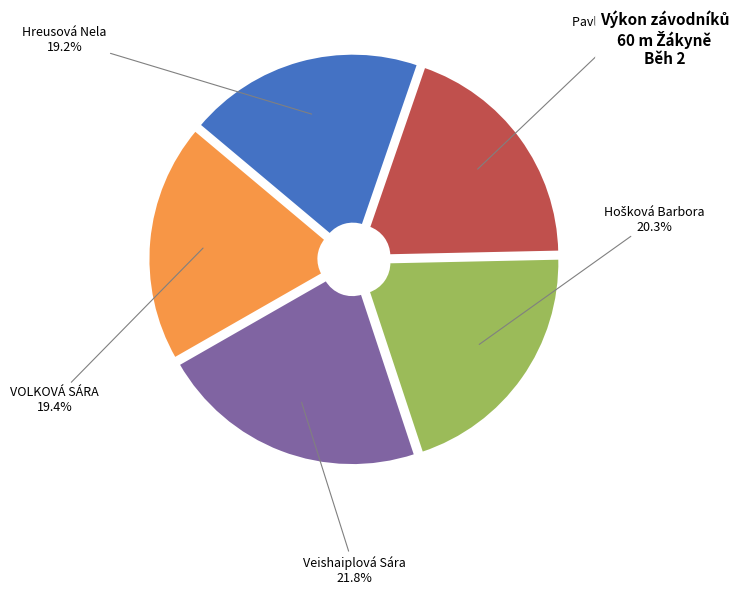

Is there a majority slice in this chart?

No